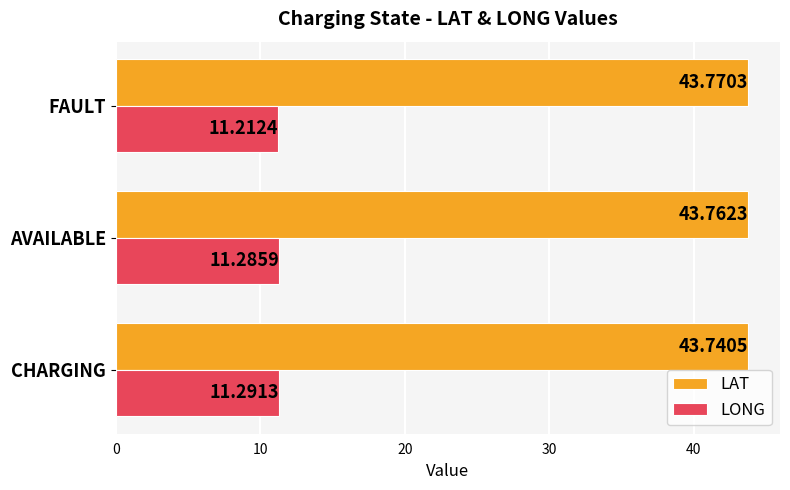

What is the sum of all LAT values?

131.3